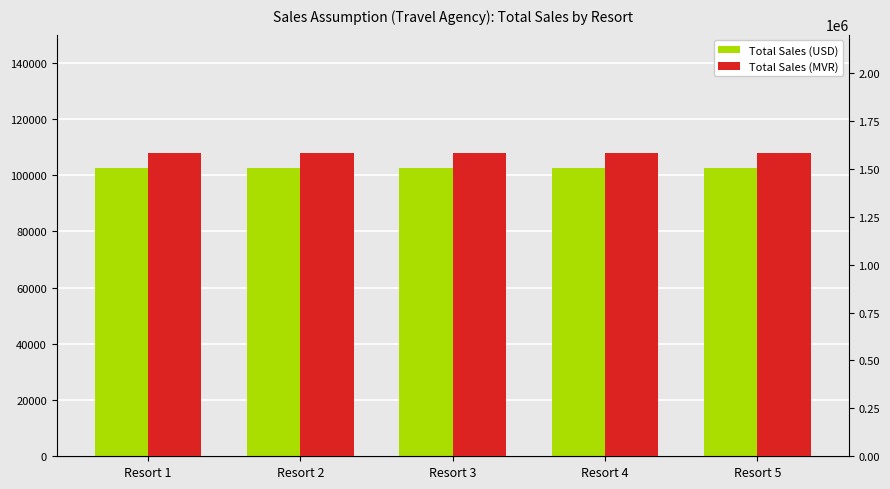

Count the number of categories in the chart.

5